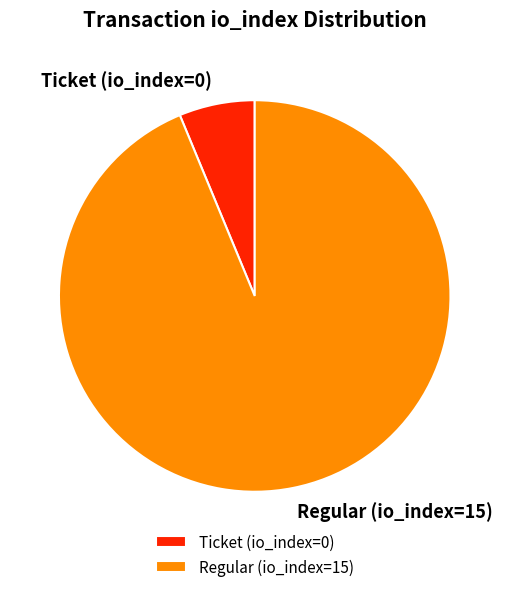

Does Ticket (io_index=0) account for over 50% of the chart?

No